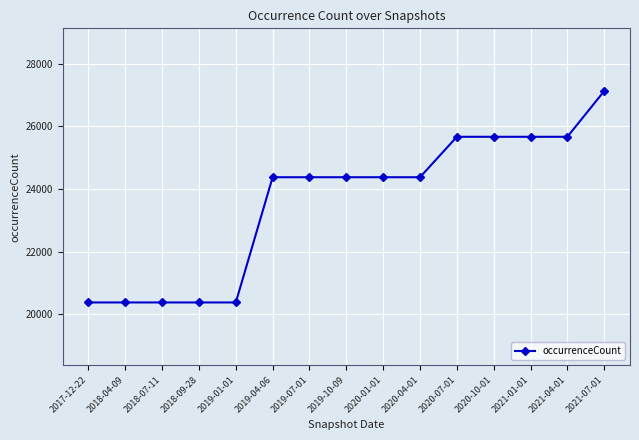

What is the sum of the values at 2020-10-01 and 2018-07-11?

46040